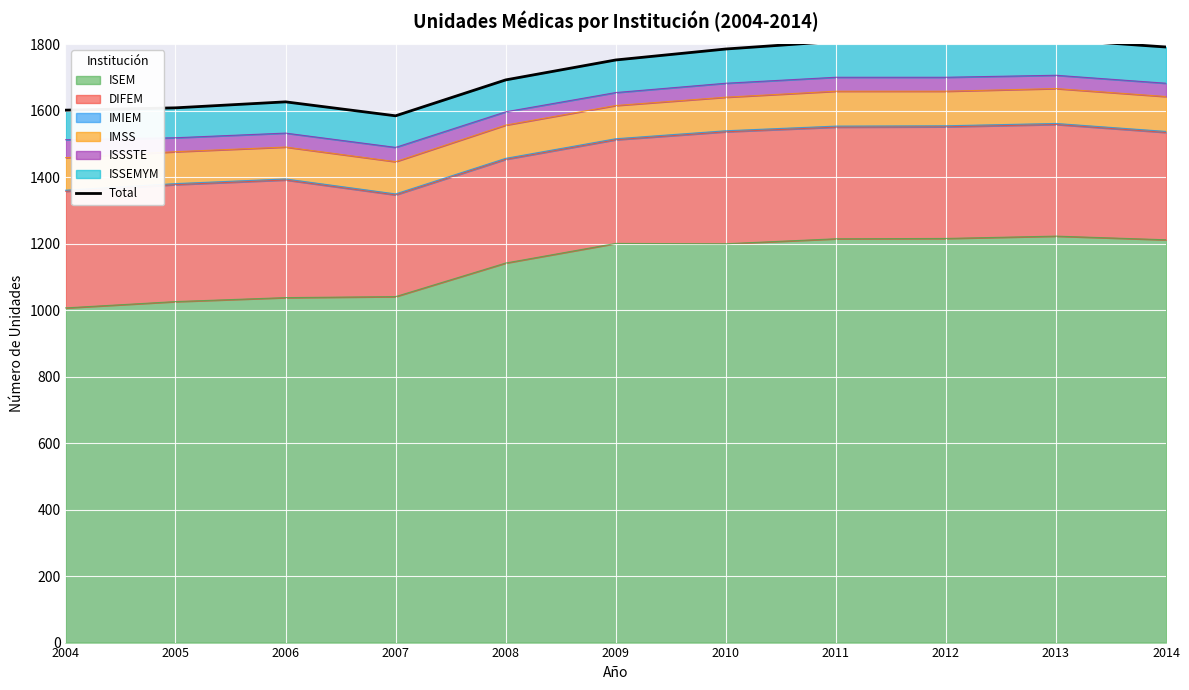

How many data points are less than 1753?

5